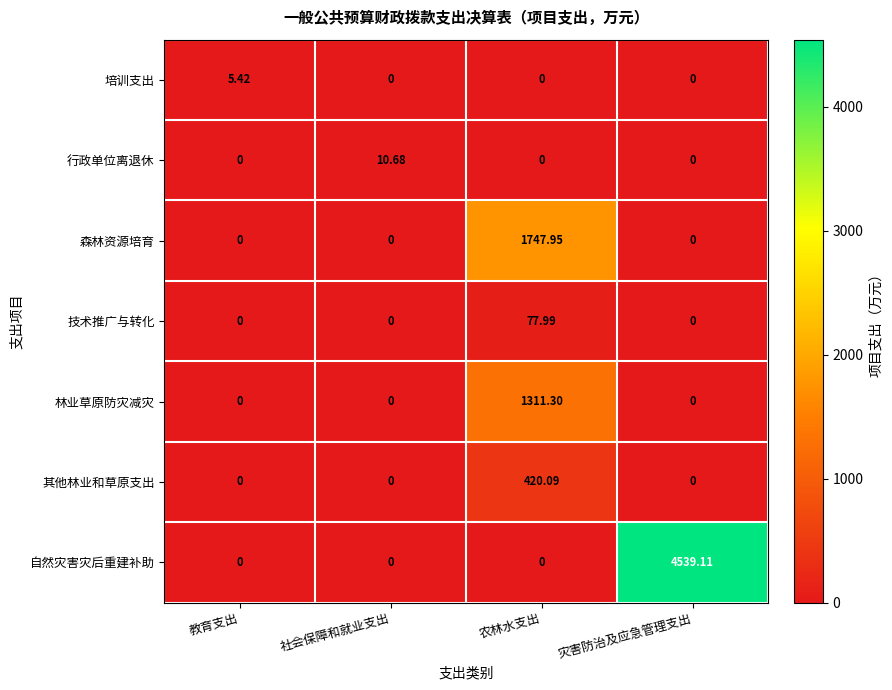

Between 教育支出 and 农林水支出, which series saw the biggest shift?

森林资源培育